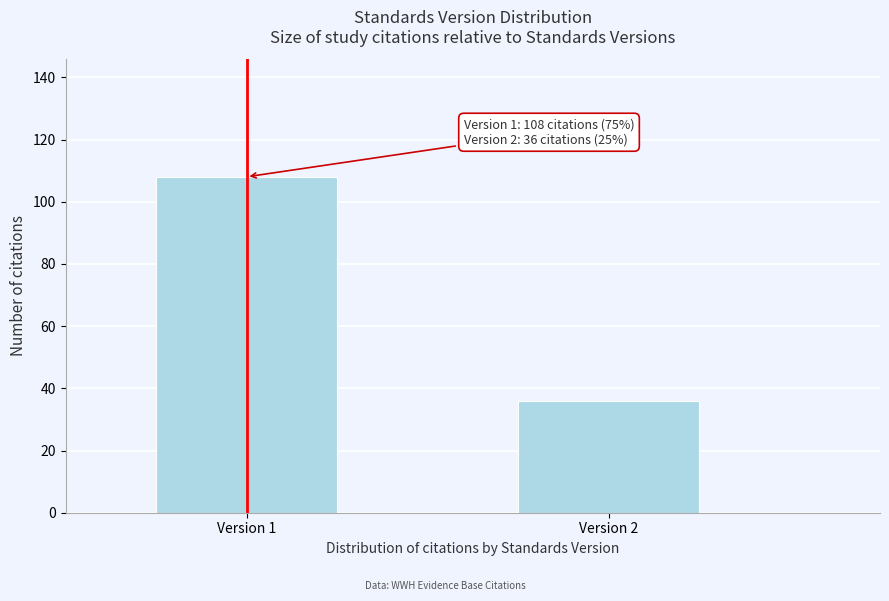

Reading right to left, extract all data points from this chart.

Version 2=36	Version 1=108